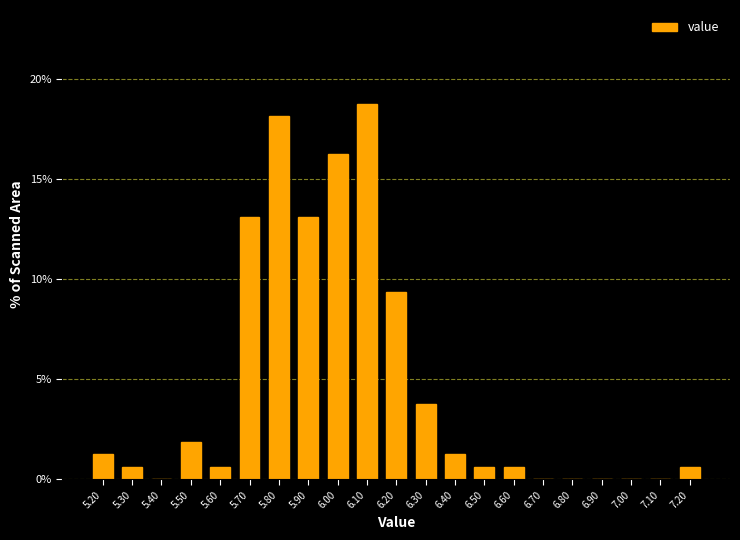

Reading left to right, list every bar in this chart as the range it spans on the x-axis followed by its height. The values are not printed on the chart, so give them approximately, as read against the axis.

5.15 to 5.25: 1.5
5.25 to 5.35: 0.5
5.35 to 5.45: 0
5.45 to 5.55: 2.0
5.55 to 5.65: 0.5
5.65 to 5.75: 13.0
5.75 to 5.85: 18.0
5.85 to 5.95: 13.0
5.95 to 6.05: 16.5
6.05 to 6.15: 19.0
6.15 to 6.25: 9.5
6.25 to 6.35: 4.0
6.35 to 6.45: 1.5
6.45 to 6.55: 0.5
6.55 to 6.65: 0.5
6.65 to 6.75: 0
6.75 to 6.85: 0
6.85 to 6.95: 0
6.95 to 7.05: 0
7.05 to 7.15: 0
7.15 to 7.25: 0.5